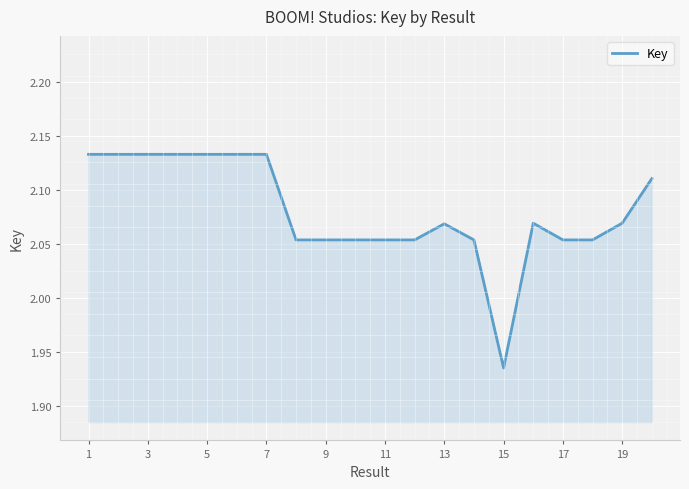

Reading left to right, list all the values displayed in this chart.

2.1	2.1	2.1	2.1	2.1	2.1	2.1	2.1	2.1	2.1	2.1	2.1	2.1	2.1	1.9	2.1	2.1	2.1	2.1	2.1